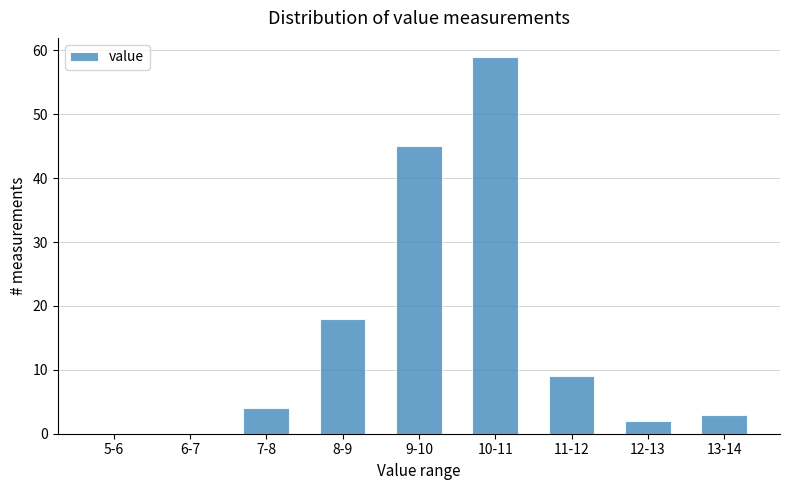

Reading right to left, what are all the values shown in this chart?

13-14=3	12-13=2	11-12=9	10-11=59	9-10=45	8-9=18	7-8=4	6-7=0	5-6=0